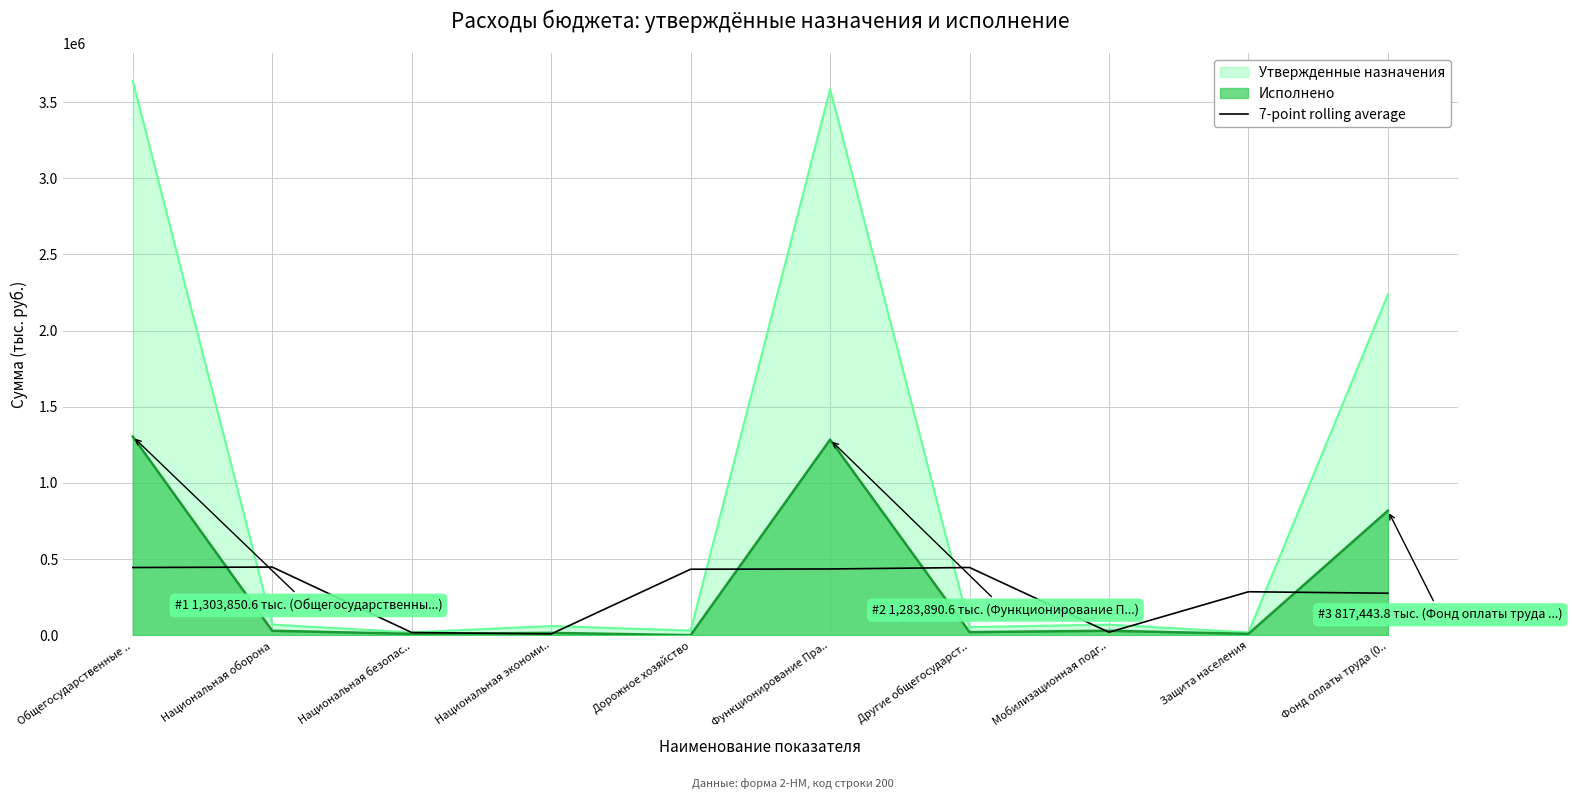

Does the chart display data point markers on the line(s)?

No